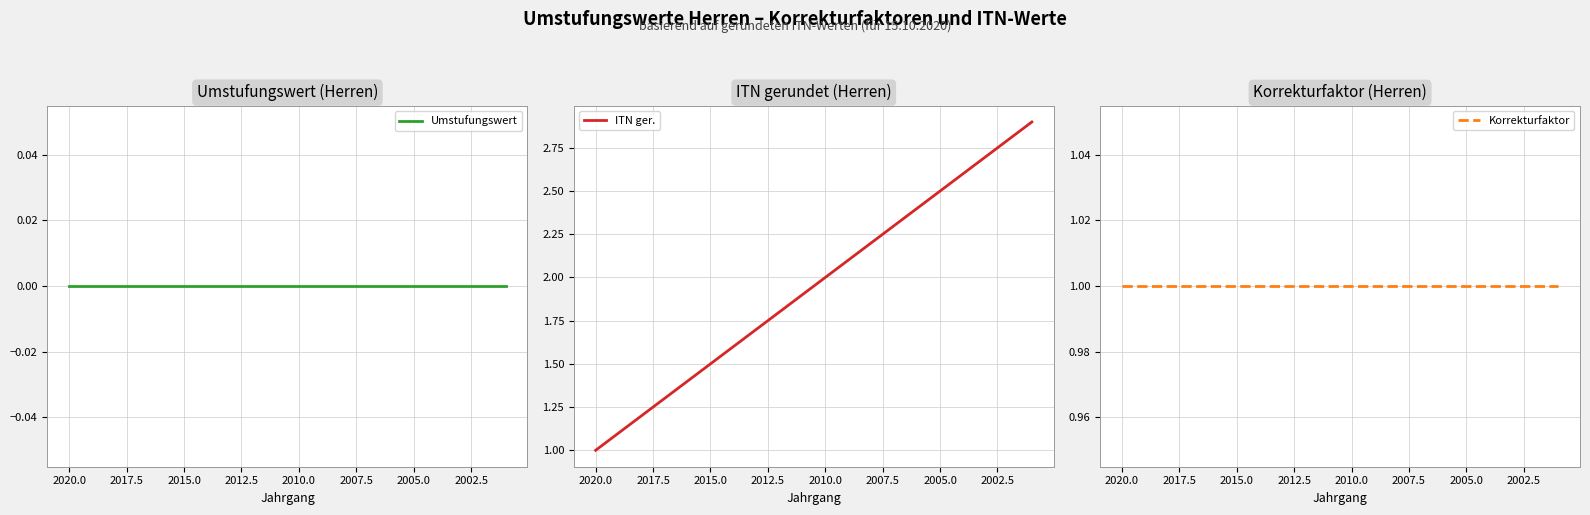

The Umstufungswert series shows 0.0 at 2005.0. True or false?

True